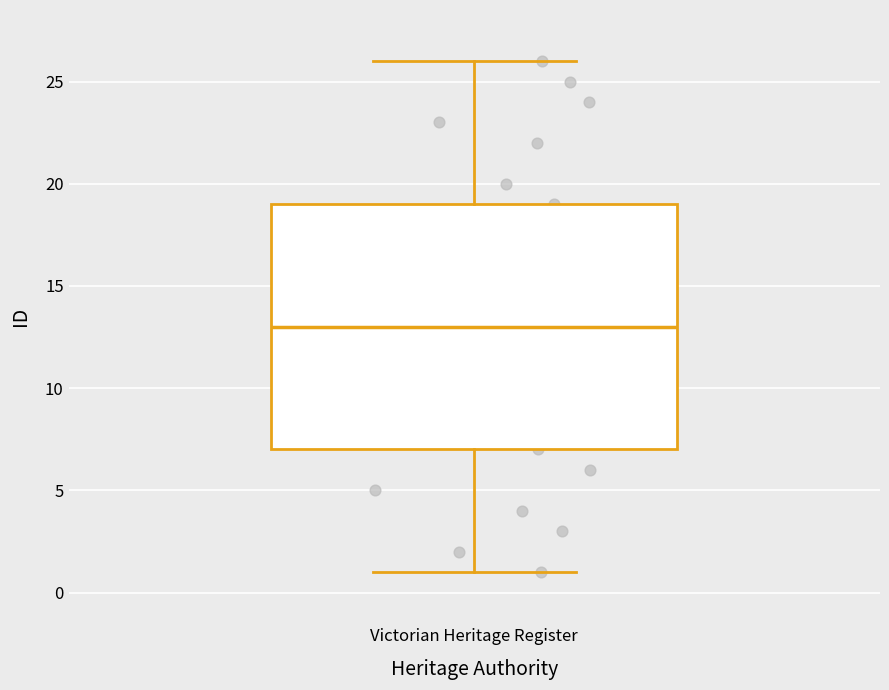

Where does the median line of the box for Victorian Heritage Register sit on the y-axis? The values are not printed on the chart, so give them approximately, as read against the axis.

13